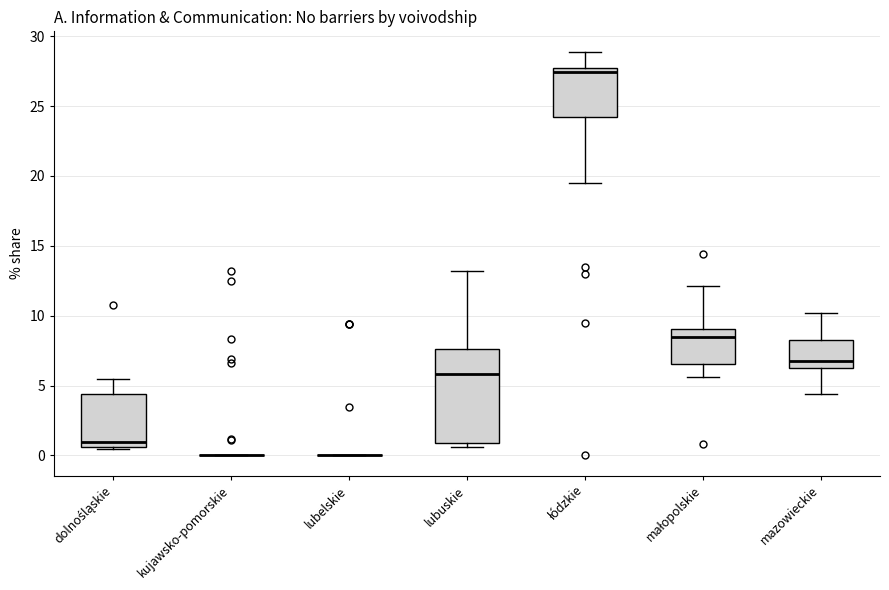

Which box is the tallest, from its lower edge to its upper edge?

lubuskie